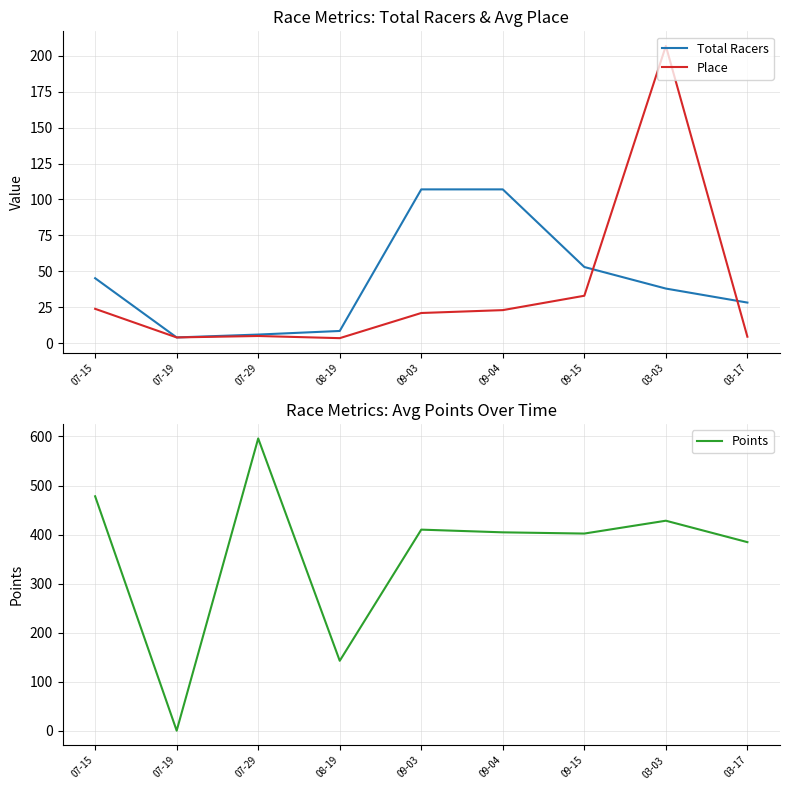

True or false: Total Racers has a value of 139.5 at 09-04.

False